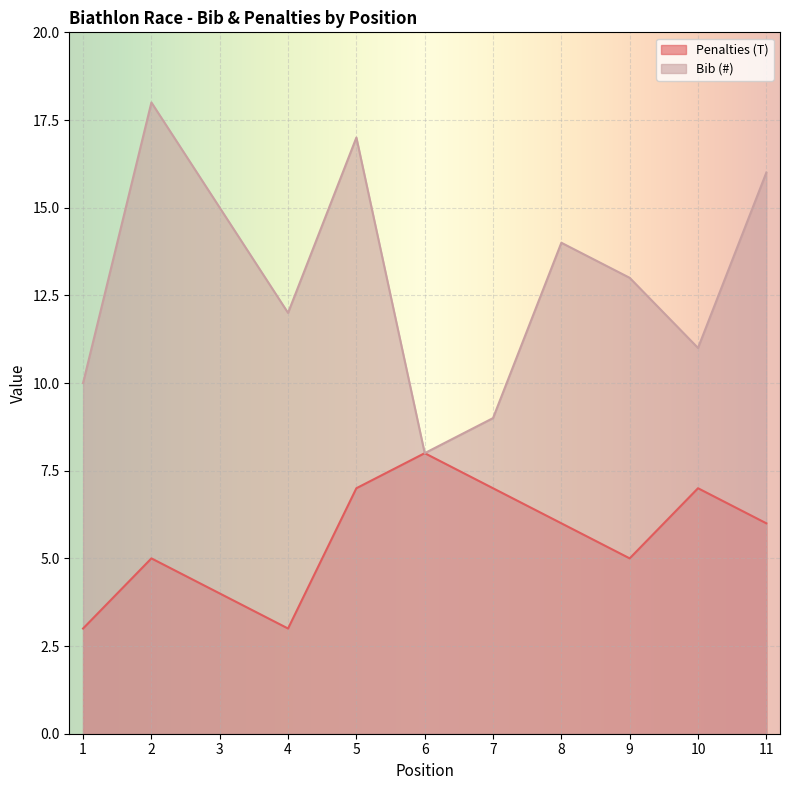

True or false: Penalties (T) and Bib (#) intersect in this chart.

False